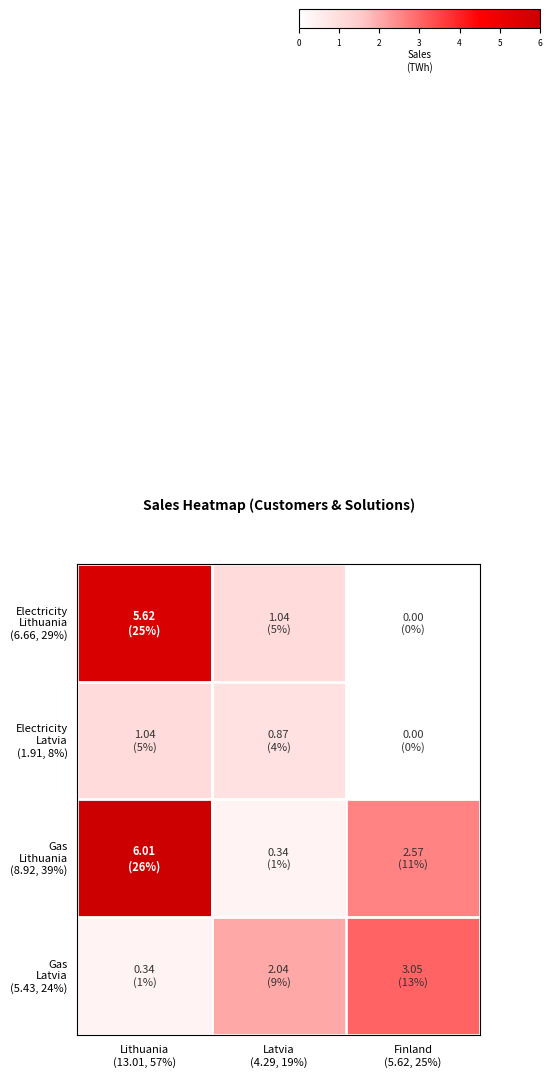

What is the total value across all series at Finland
(5.62, 25%)?

5.6